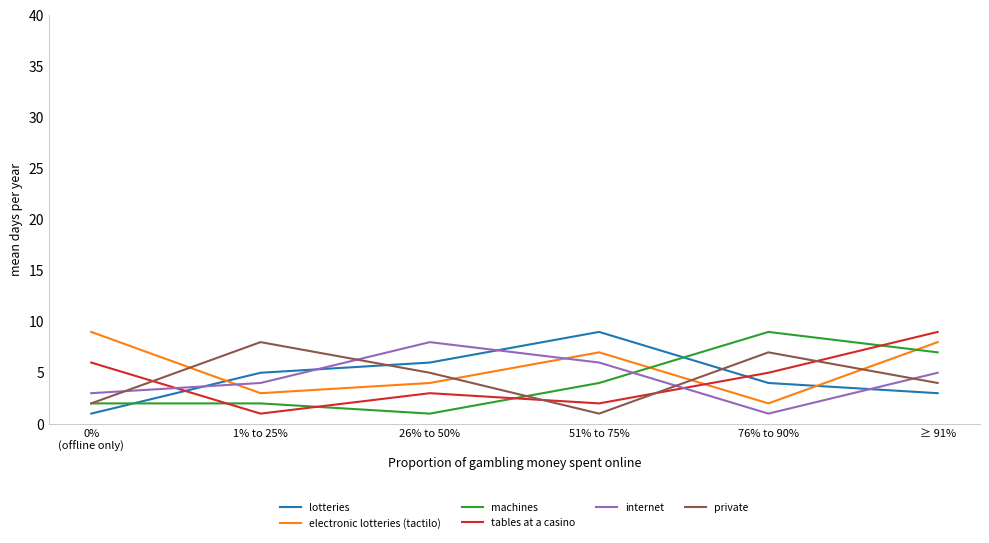

Where is the first local minimum for internet?

76% to 90%